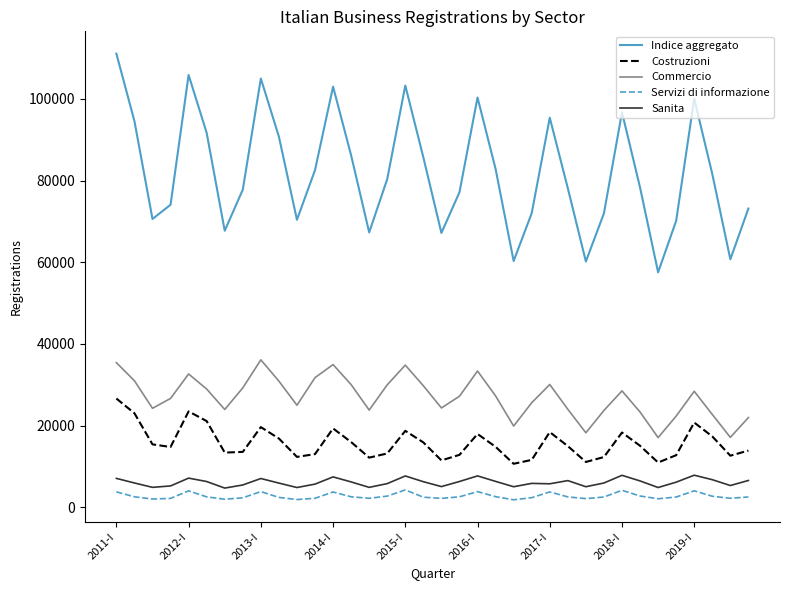

In Costruzioni, how many points are higher than both neighbors (excluding endpoints)?

8